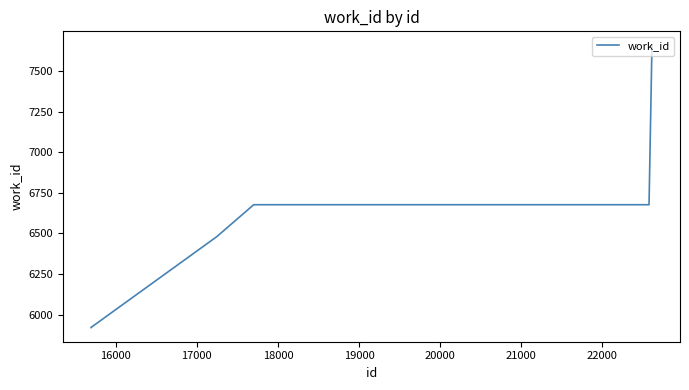

What is the greatest value displayed?

7658